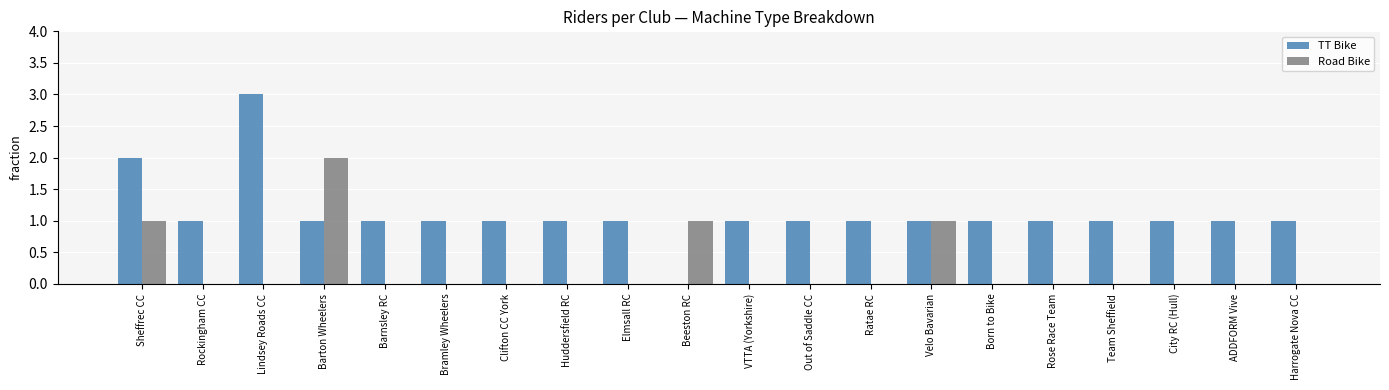

What is the total value across all series at Sheffrec CC?

3